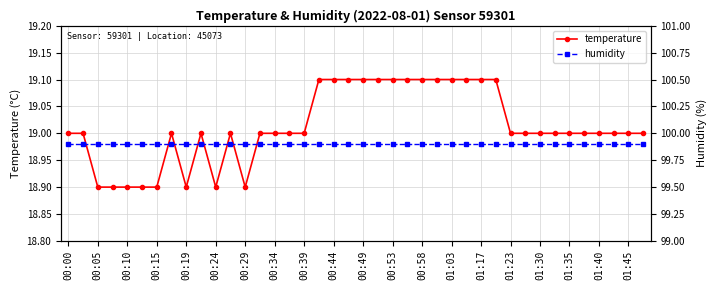

At which label is temperature closest to 19?

00:00